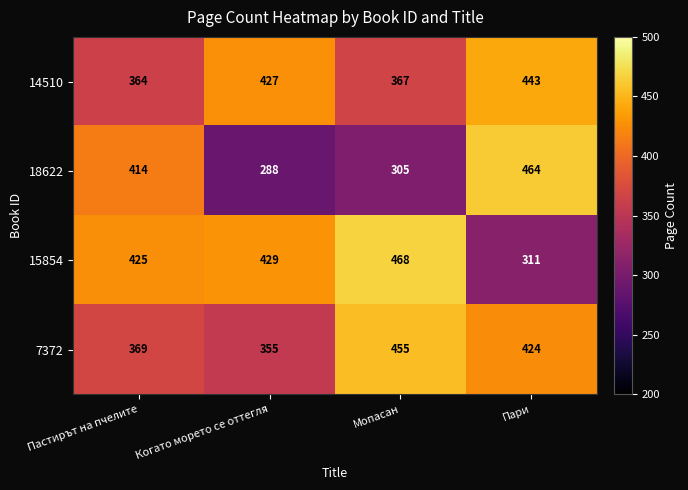

What is the greatest value displayed?

468